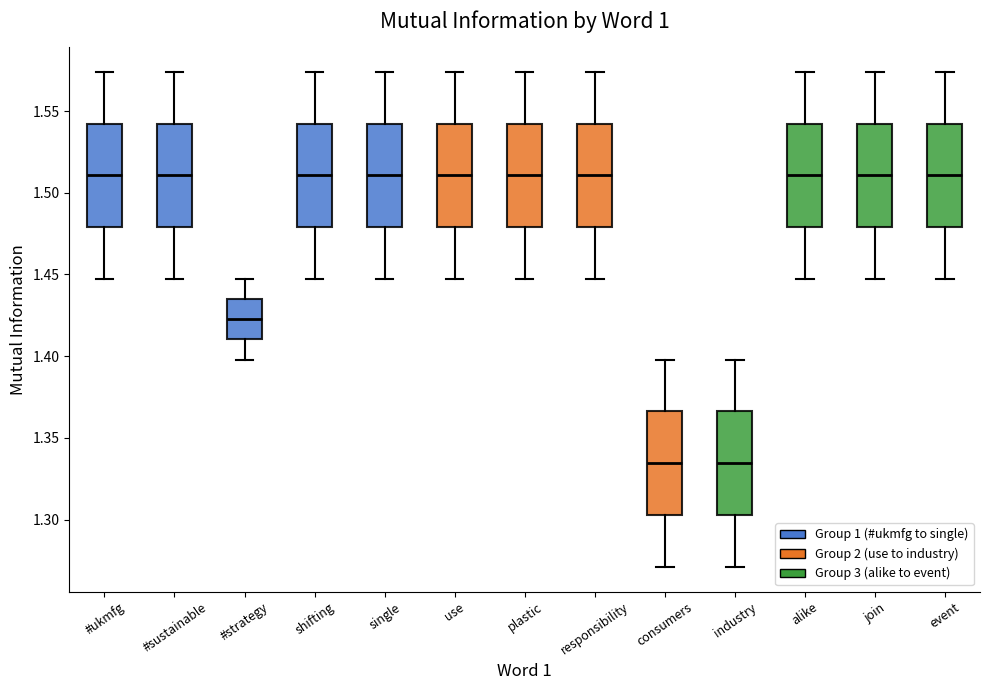

Where is the lower edge of the box for consumers on the y-axis? The values are not printed on the chart, so give them approximately, as read against the axis.

1.305